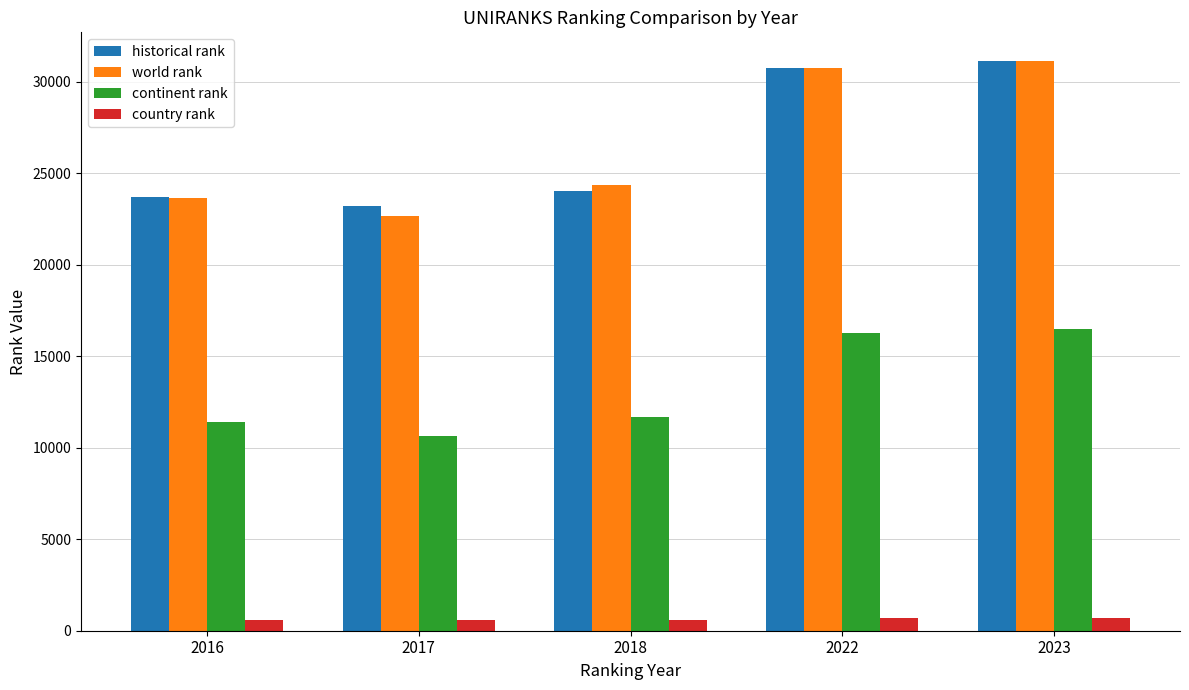

What is the difference between the highest and lowest values at 2023?

30440.0